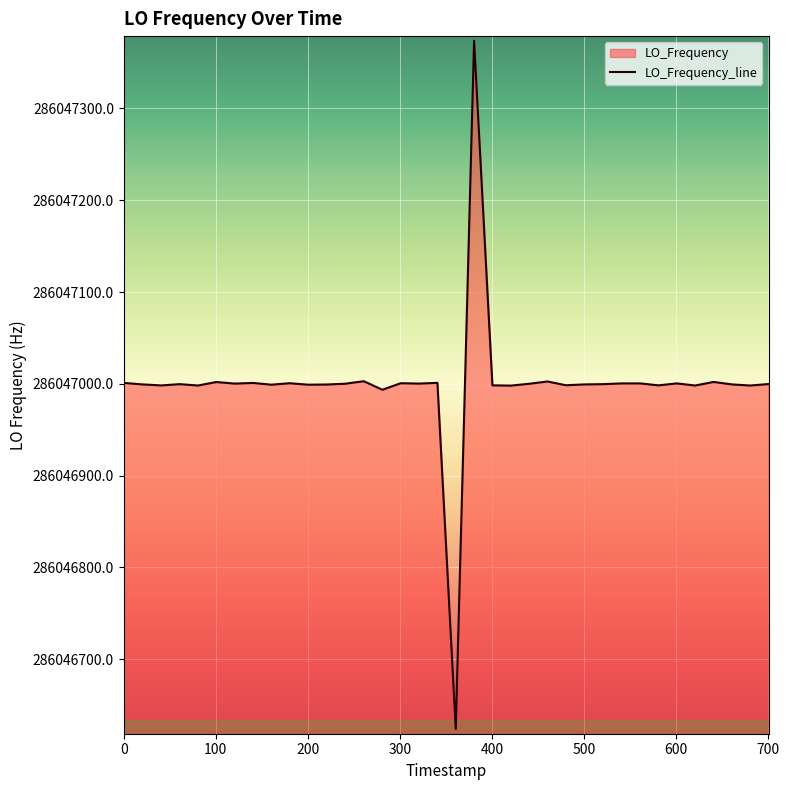

How many data points are less than 286046999?

10